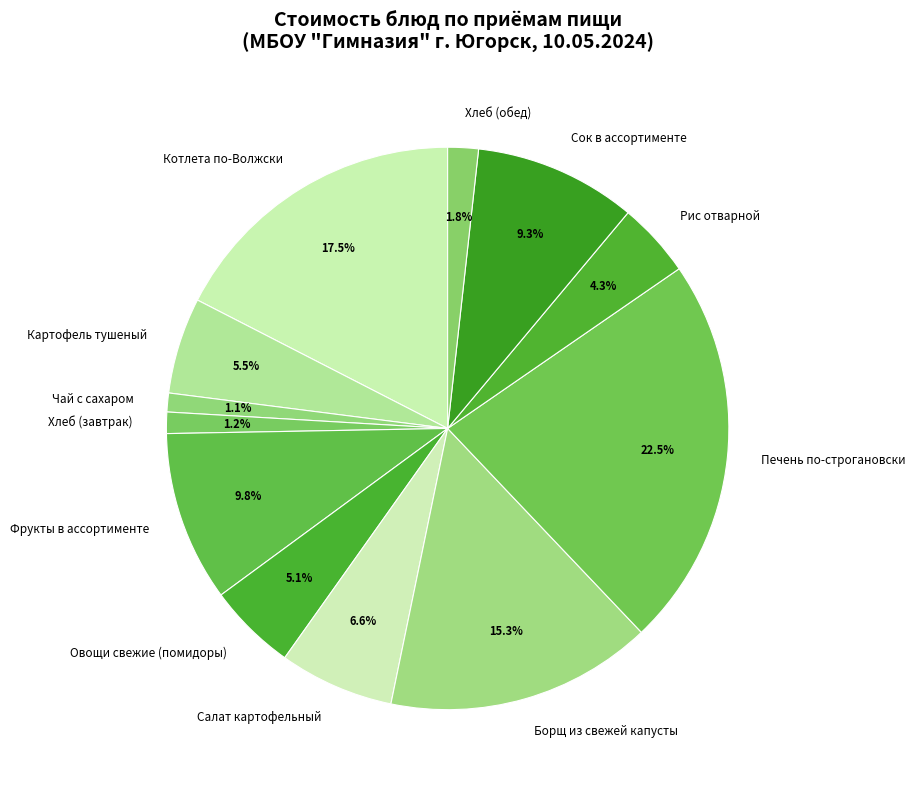

Which has a higher value, Котлета по-Волжски or Рис отварной?

Котлета по-Волжски